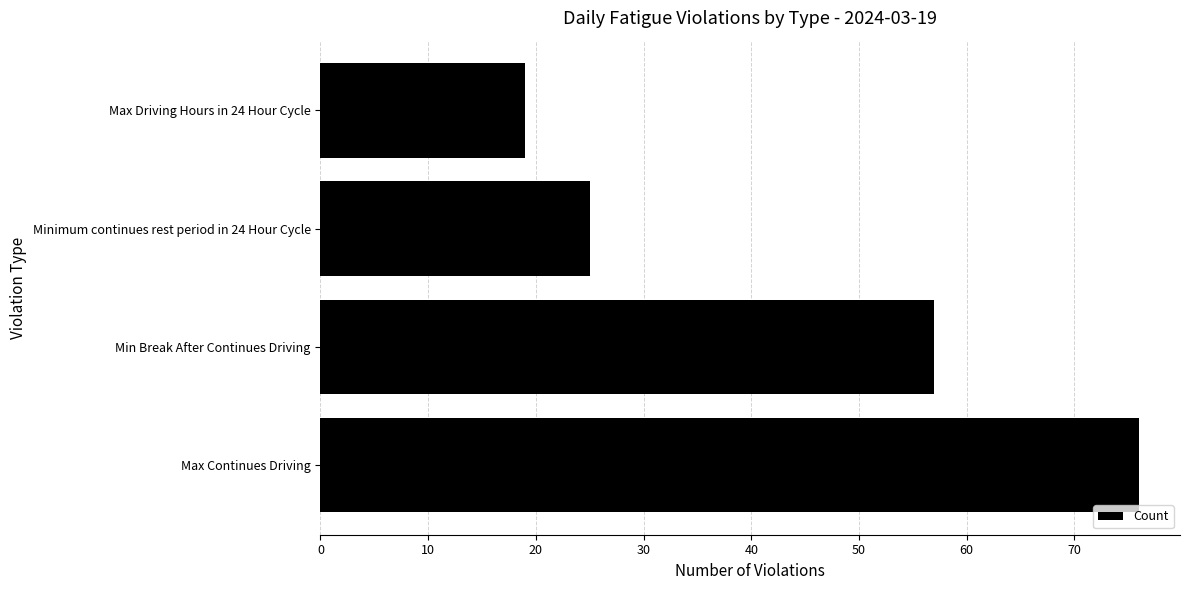

Reading top to bottom, list all the values displayed in this chart.

19	25	57	76